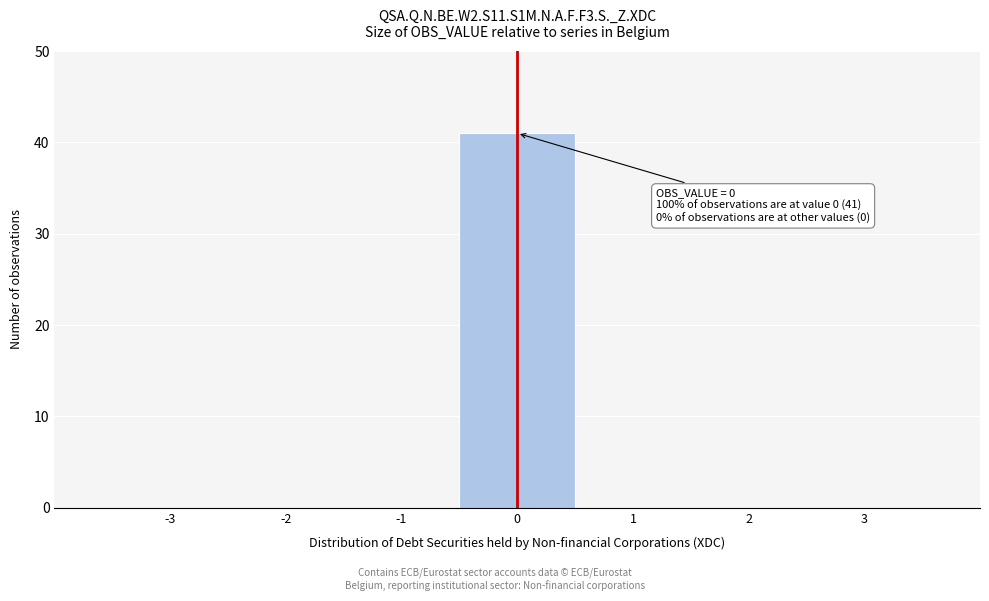

Which range on the x-axis has the tallest bar?

-0.5 to 0.5